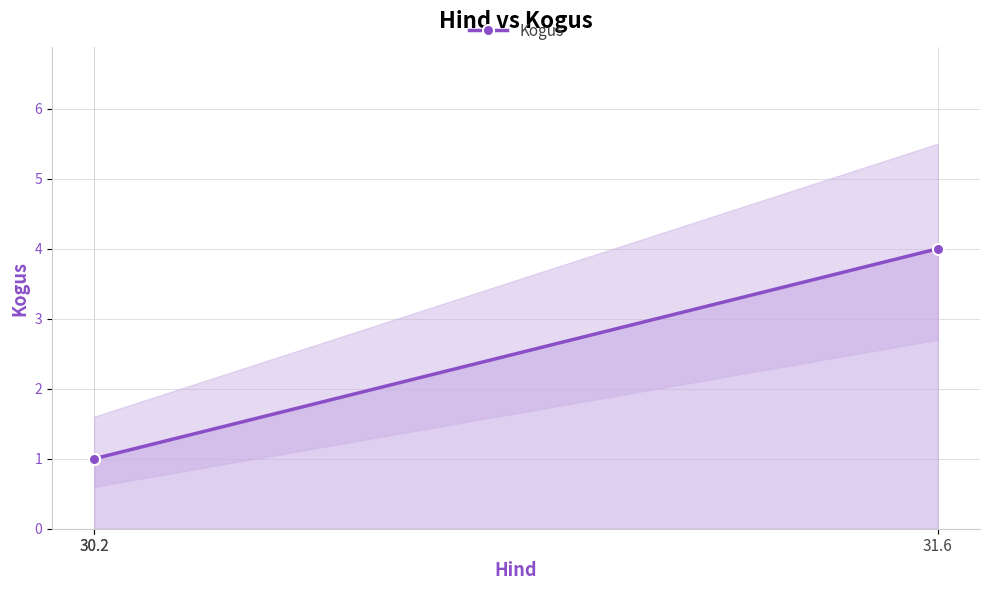

The chart shows a value of 6 at 31.6. True or false?

False